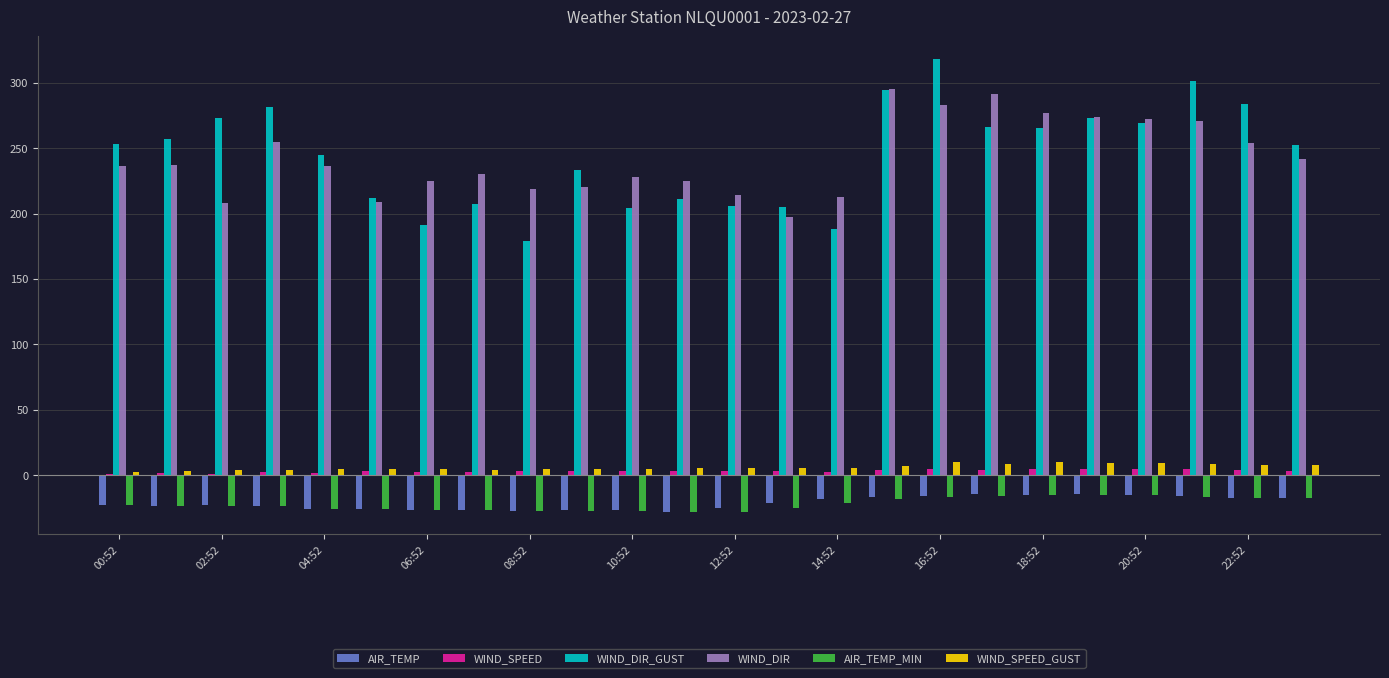

What is the highest value of the WIND_SPEED_GUST series?

10.2